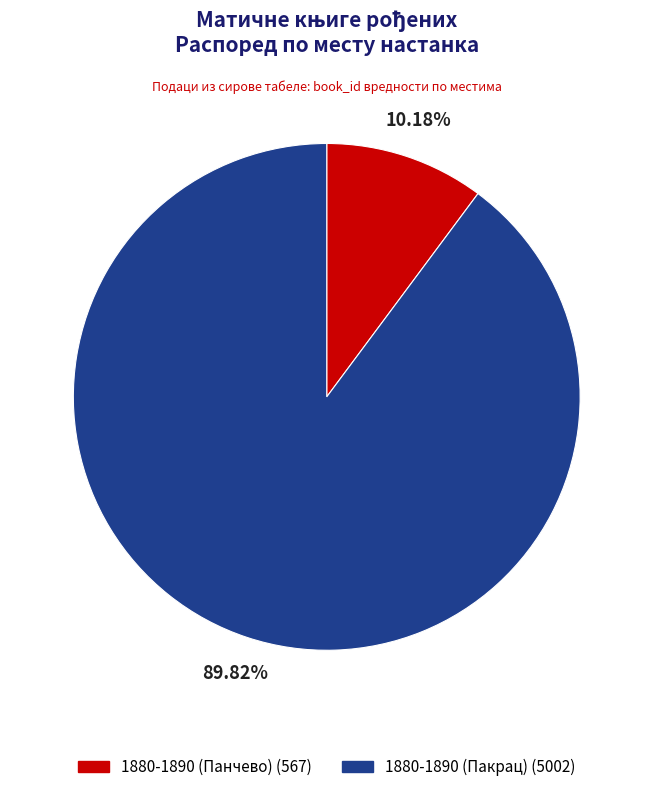

How many segments does this pie chart have?

2